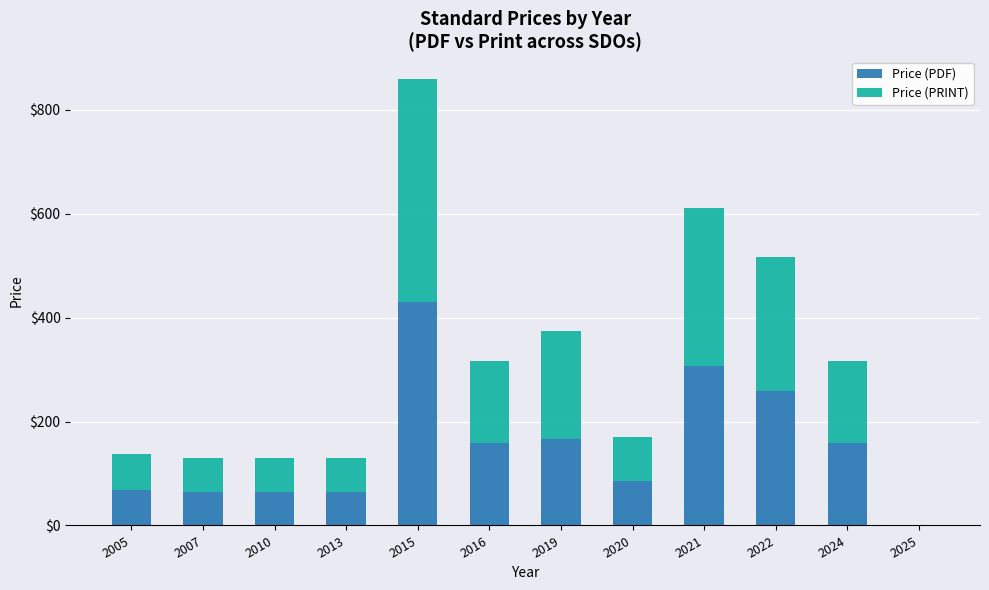

At which category is the sum across all series the highest?

2015